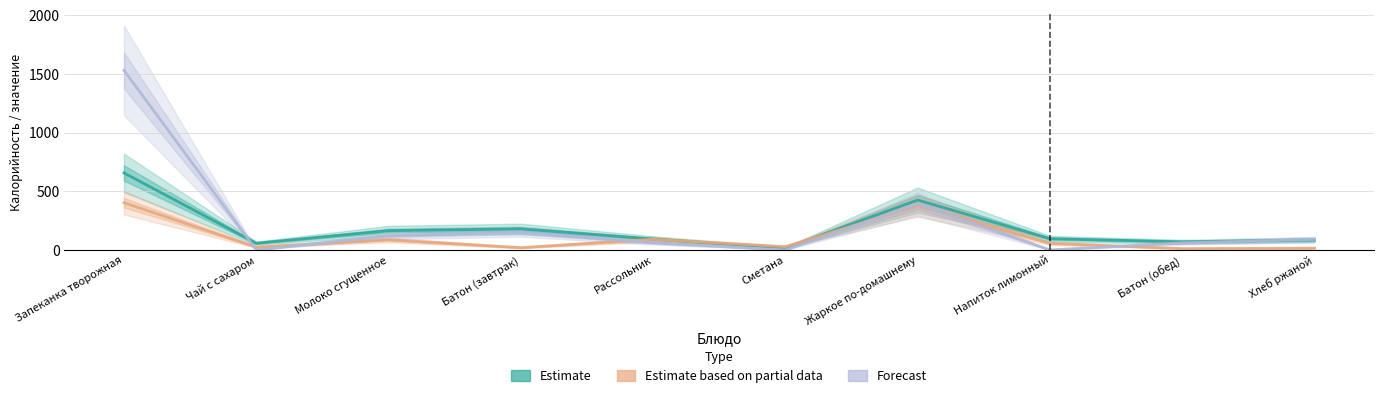

List the series in order of their overall mean, lowest first.

Estimate based on partial data, Estimate, Forecast